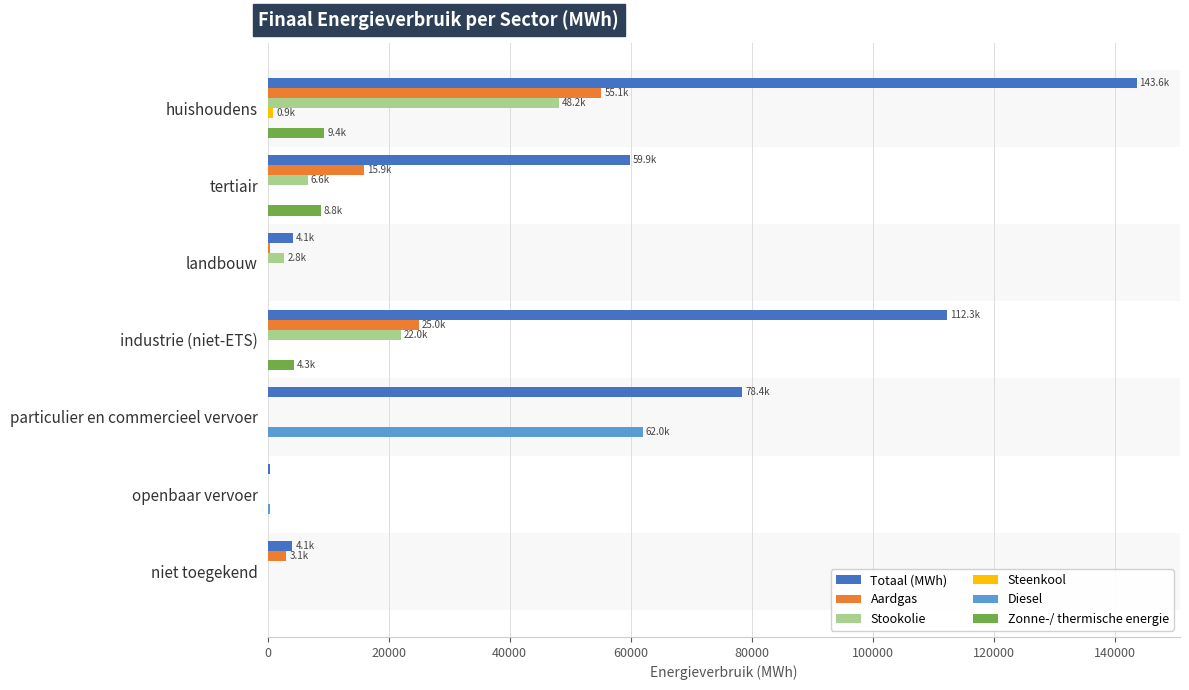

What is the total value across all series at niet toegekend?

7144.7